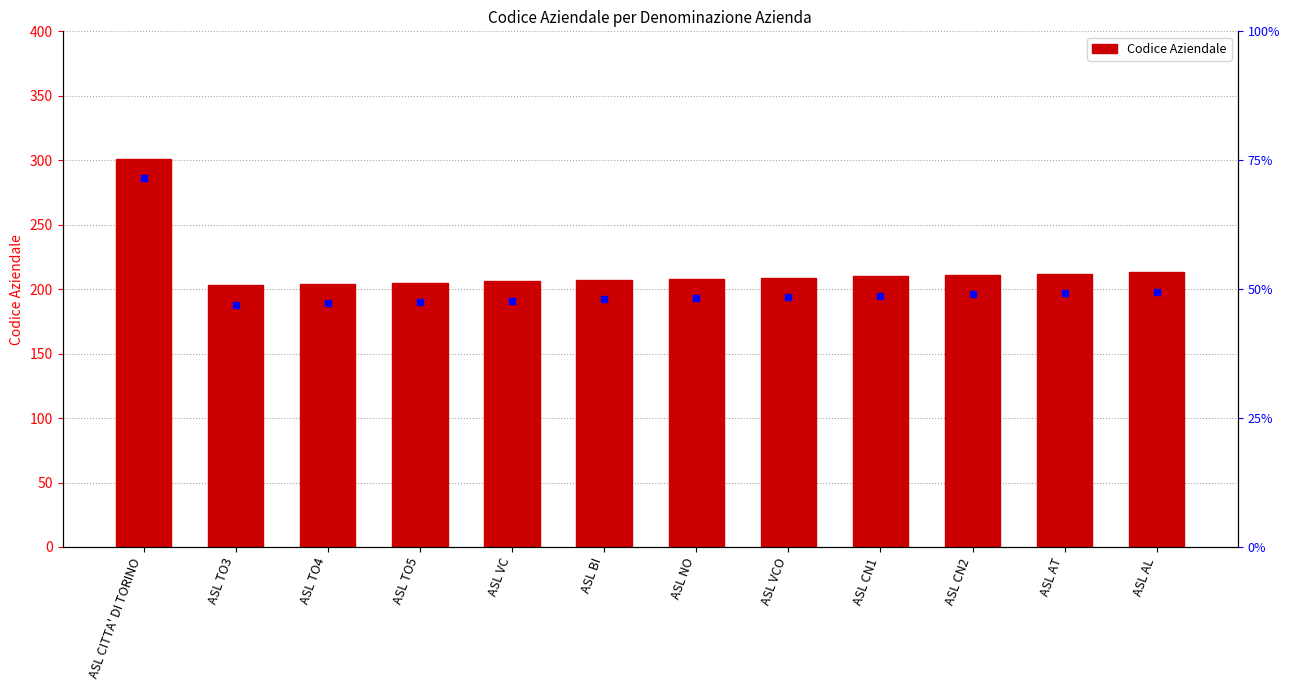

Reading left to right, transcribe all the data shown in this chart.

301	203	204	205	206	207	208	209	210	211	212	213